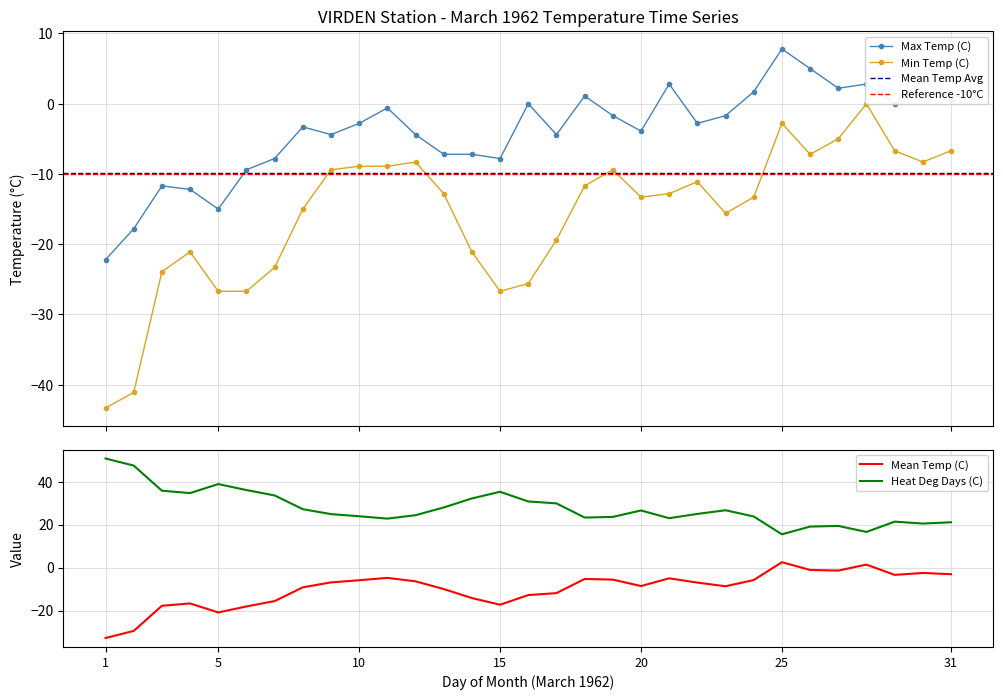

What is the greatest value displayed?

50.8